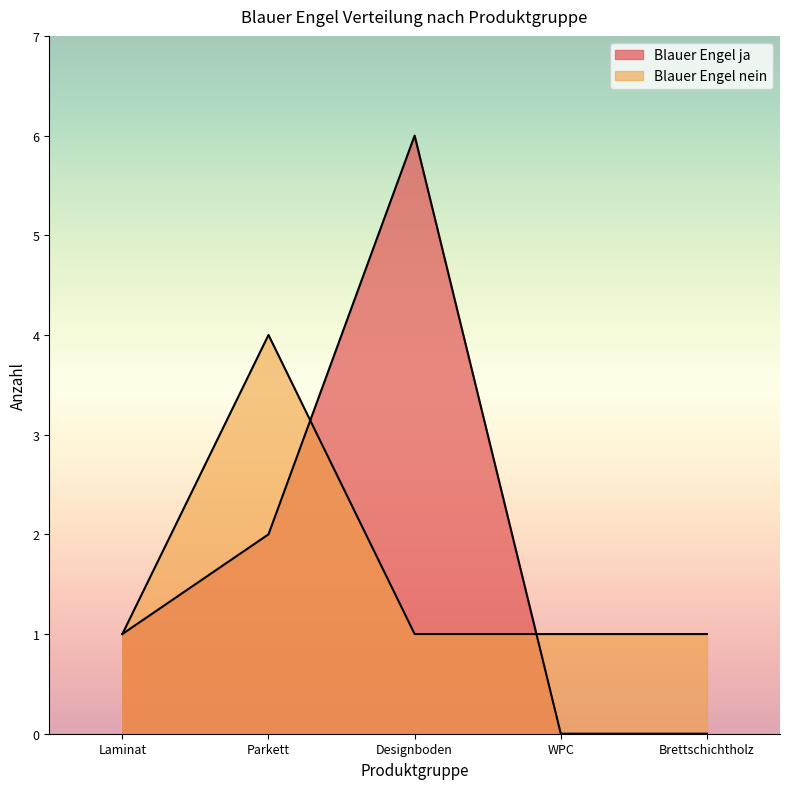

Where does the Blauer Engel ja series first go above 1?

Parkett